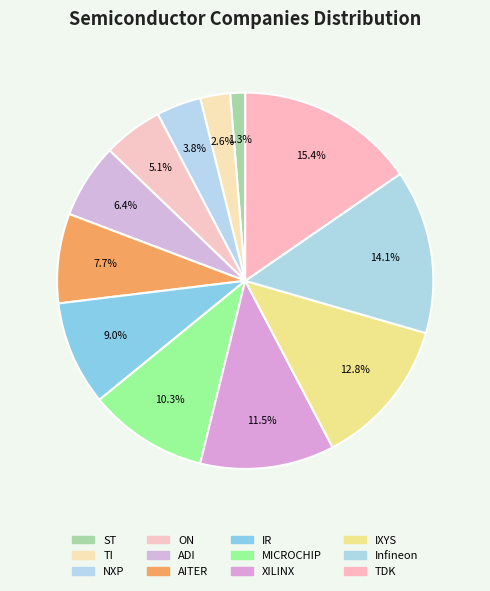

What percentage is the IXYS slice, to the nearest percent?

13%